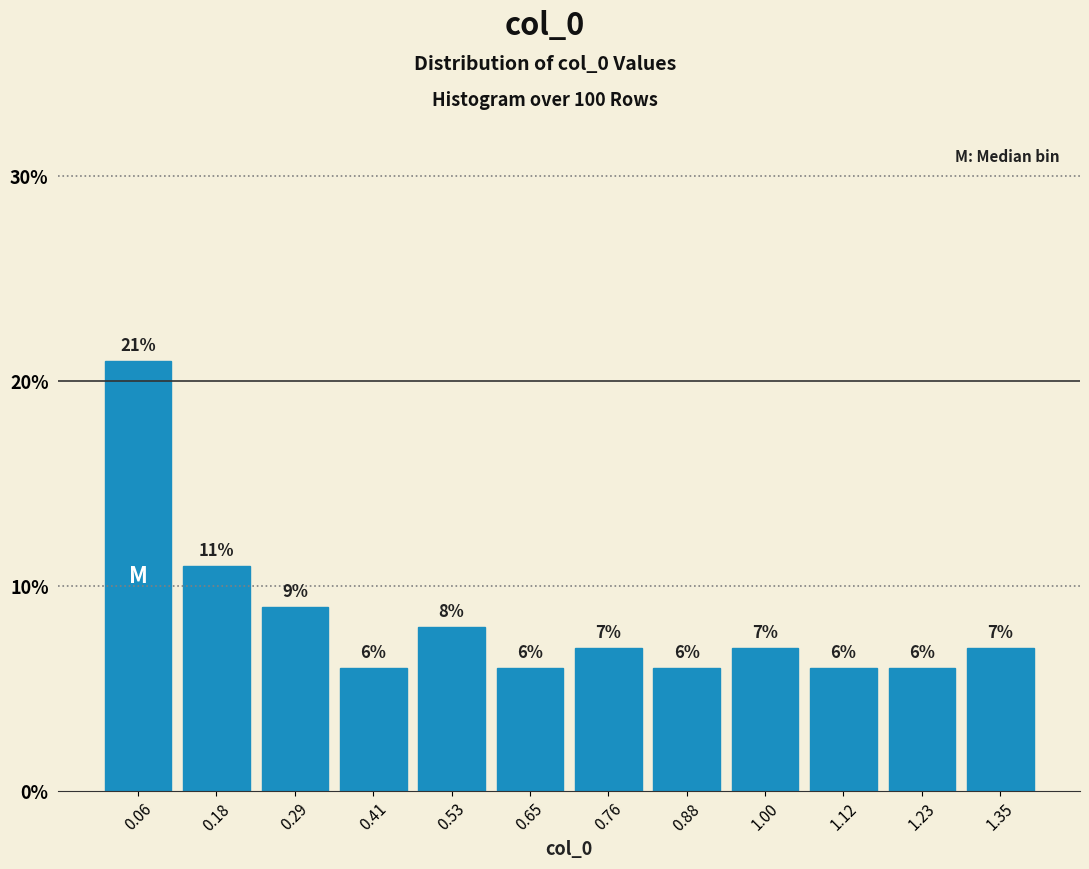

Reading left to right, list every bar in this chart as the range it spans on the x-axis followed by its height. The bar edges are not printed on the chart, so give them approximately, as read against the axis.

0.00 to 0.12: 21
0.12 to 0.24: 11
0.24 to 0.36: 9
0.36 to 0.48: 6
0.48 to 0.58: 8
0.58 to 0.70: 6
0.70 to 0.82: 7
0.82 to 0.94: 6
0.94 to 1.06: 7
1.06 to 1.18: 6
1.18 to 1.30: 6
1.30 to 1.42: 7